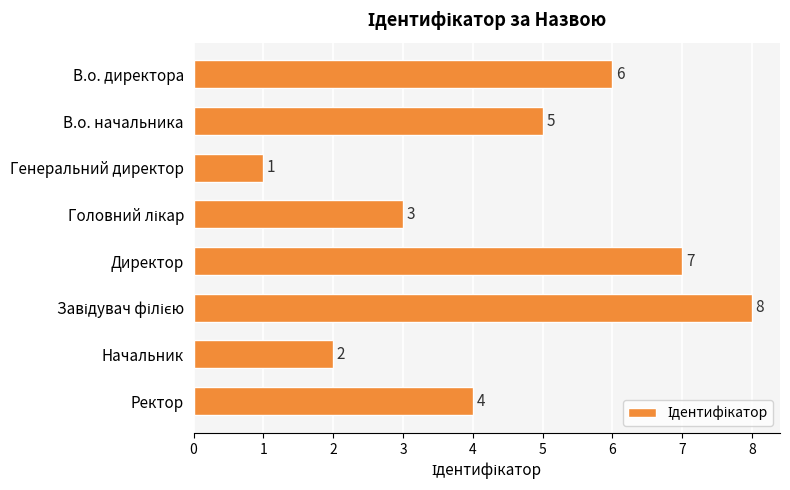

True or false: the data shows 1 at Генеральний директор.

True